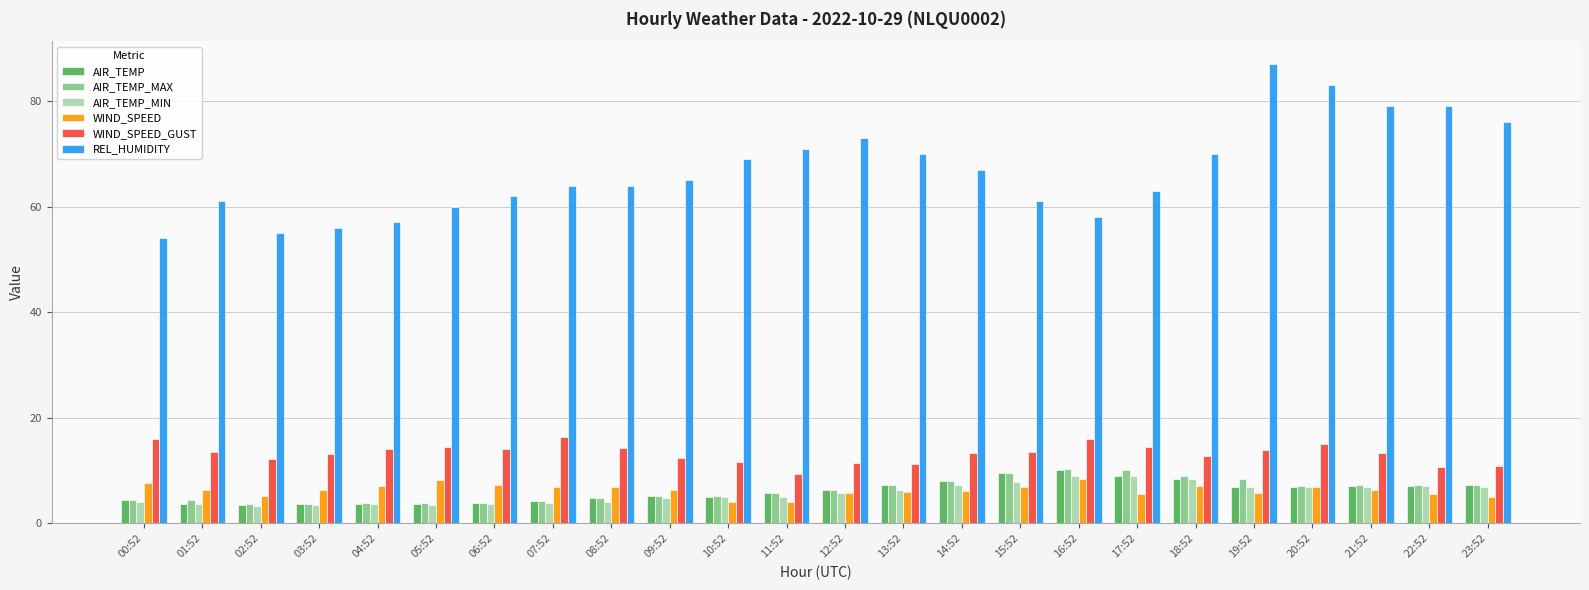

Is the value of WIND_SPEED_GUST at 15:52 greater than the value of WIND_SPEED at 04:52?

Yes